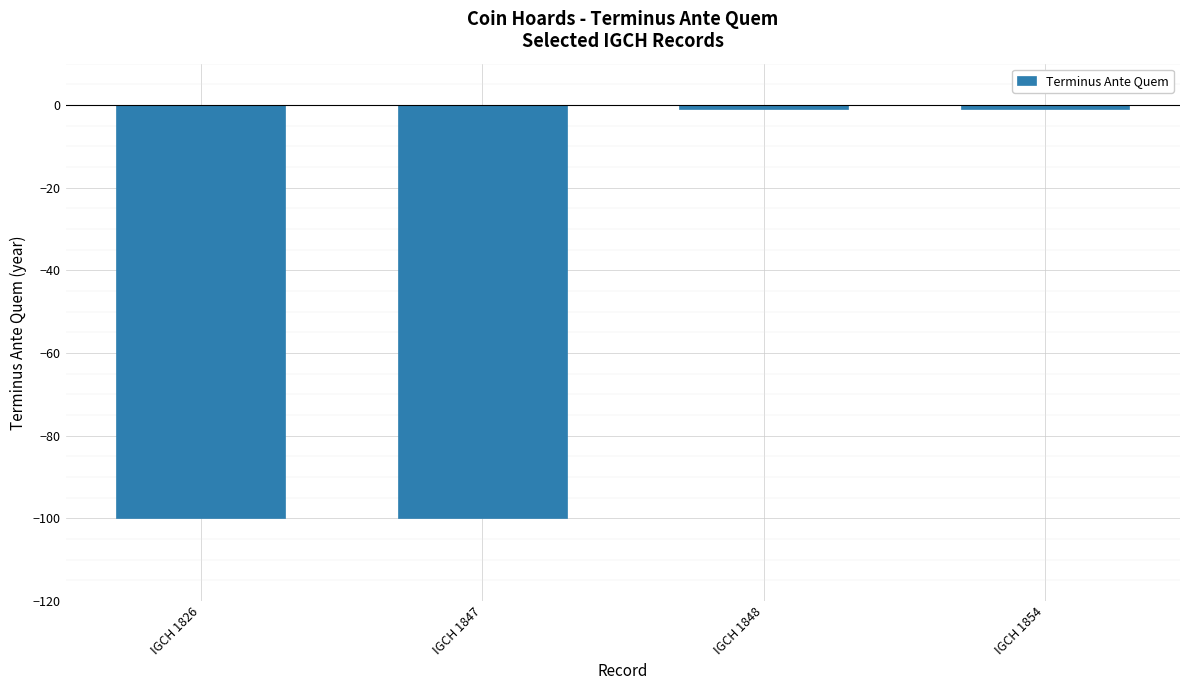

Reading right to left, transcribe all the data shown in this chart.

-1	-1	-100	-100